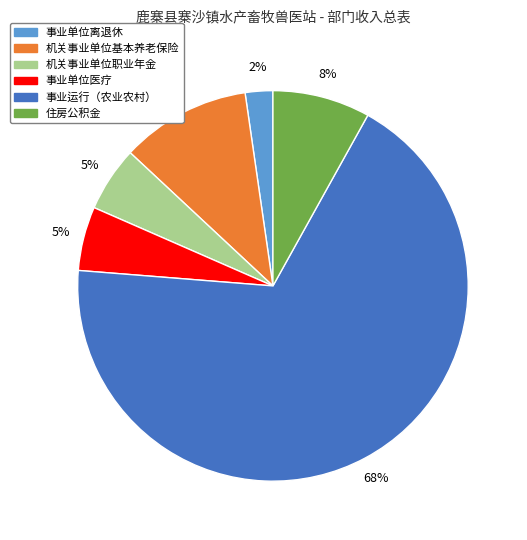

Which category has the biggest portion of the pie?

事业运行（农业农村）